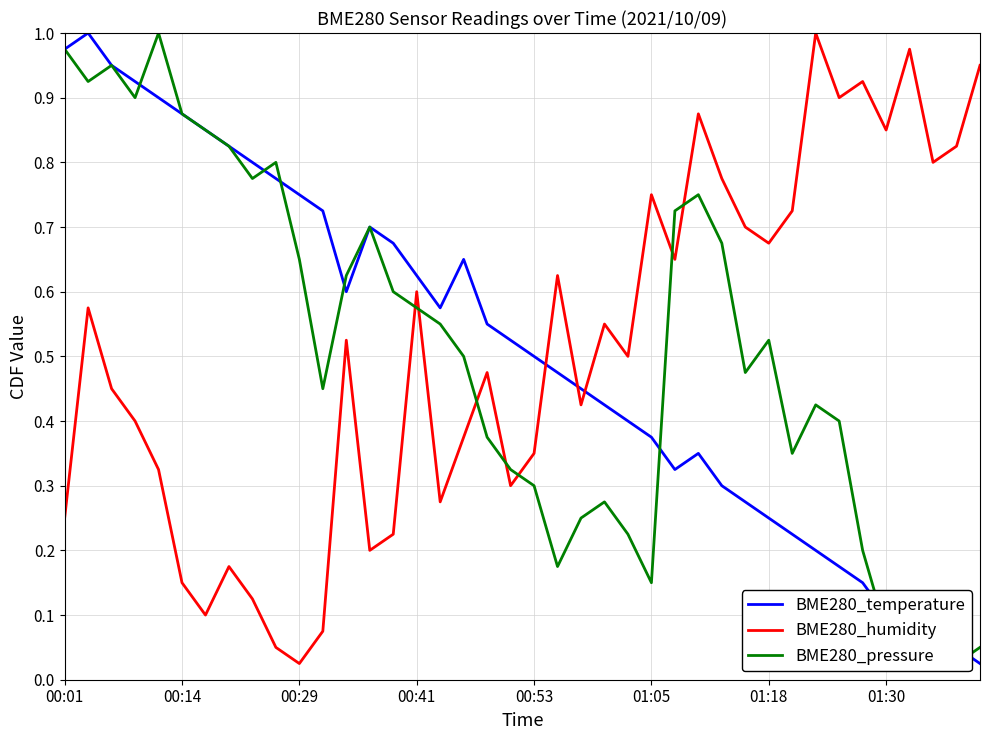

How many times do BME280_temperature and BME280_humidity cross each other?

3